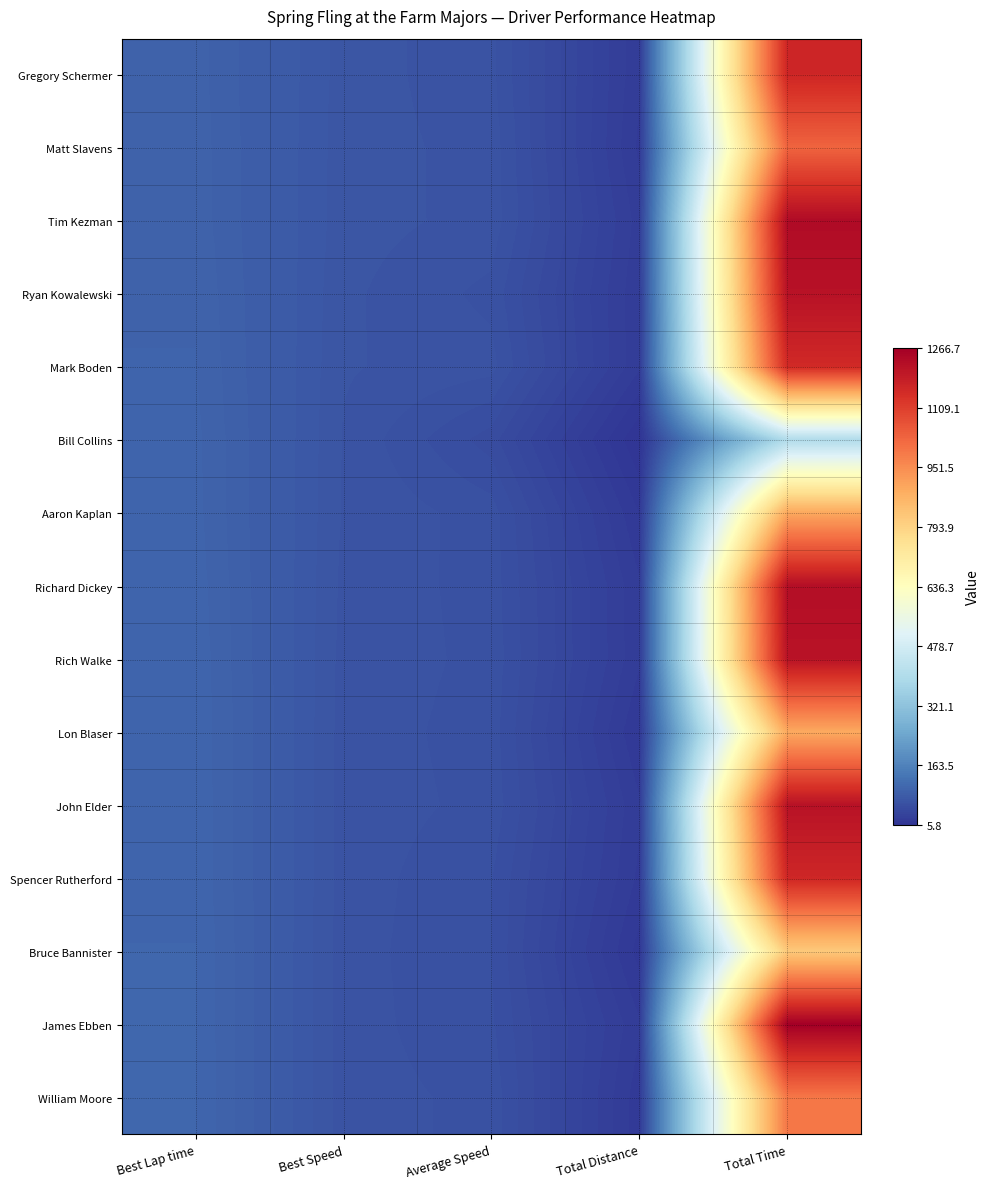

Reading left to right, extract all data points from this chart.

Gregory Schermer: Best Lap time=96.7	Best Speed=72.6	Average Speed=66.4	Total Distance=21.4	Total Time=1163.7
Matt Slavens: Best Lap time=97.3	Best Speed=72.2	Average Speed=68.0	Total Distance=19.5	Total Time=1031.8
Tim Kezman: Best Lap time=97.5	Best Speed=72.0	Average Speed=68.2	Total Distance=23.4	Total Time=1235.0
Ryan Kowalewski: Best Lap time=98.8	Best Speed=71.1	Average Speed=63.5	Total Distance=21.4	Total Time=1216.4
Mark Boden: Best Lap time=99.7	Best Speed=70.4	Average Speed=66.8	Total Distance=21.4	Total Time=1155.1
Bill Collins: Best Lap time=100.9	Best Speed=69.5	Average Speed=52.6	Total Distance=5.8	Total Time=400.3
Aaron Kaplan: Best Lap time=101.1	Best Speed=69.4	Average Speed=62.6	Total Distance=15.6	Total Time=897.0
Richard Dickey: Best Lap time=102.3	Best Speed=68.6	Average Speed=63.0	Total Distance=21.4	Total Time=1226.3
Rich Walke: Best Lap time=103.0	Best Speed=68.1	Average Speed=63.6	Total Distance=21.4	Total Time=1214.1
Lon Blaser: Best Lap time=103.6	Best Speed=67.8	Average Speed=62.7	Total Distance=15.6	Total Time=895.2
John Elder: Best Lap time=103.7	Best Speed=67.7	Average Speed=63.5	Total Distance=21.4	Total Time=1216.0
Spencer Rutherford: Best Lap time=103.7	Best Speed=67.7	Average Speed=60.4	Total Distance=19.5	Total Time=1162.2
Bruce Bannister: Best Lap time=104.4	Best Speed=67.2	Average Speed=60.1	Total Distance=13.7	Total Time=817.8
James Ebben: Best Lap time=104.5	Best Speed=67.2	Average Speed=61.0	Total Distance=21.4	Total Time=1266.7
William Moore: Best Lap time=104.6	Best Speed=67.1	Average Speed=63.5	Total Distance=17.6	Total Time=994.3